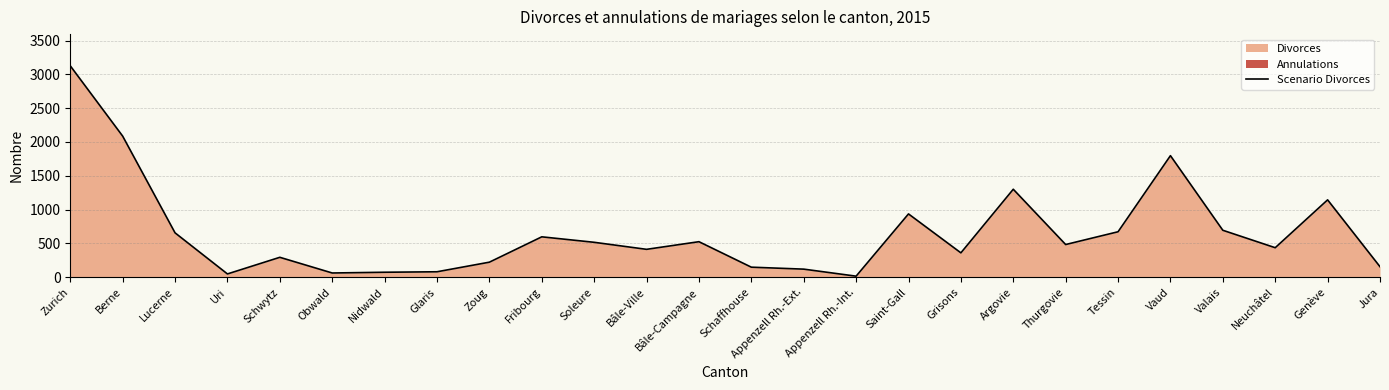

What is the value of the 7th point from the left?

73